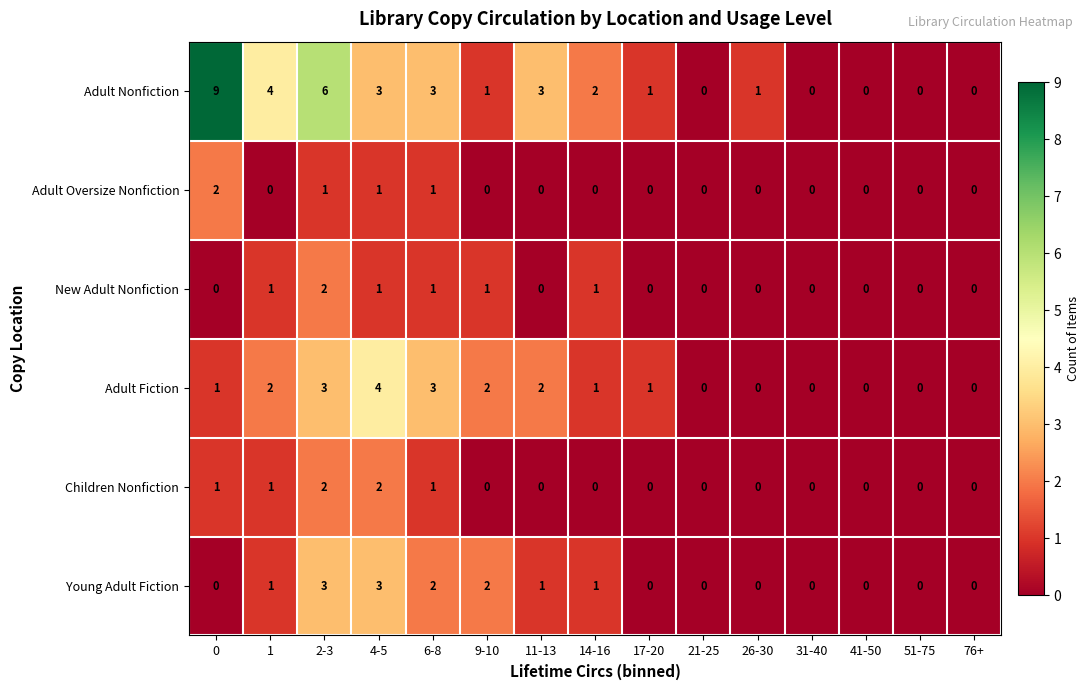

What is the sum of all Children Nonfiction values?

7